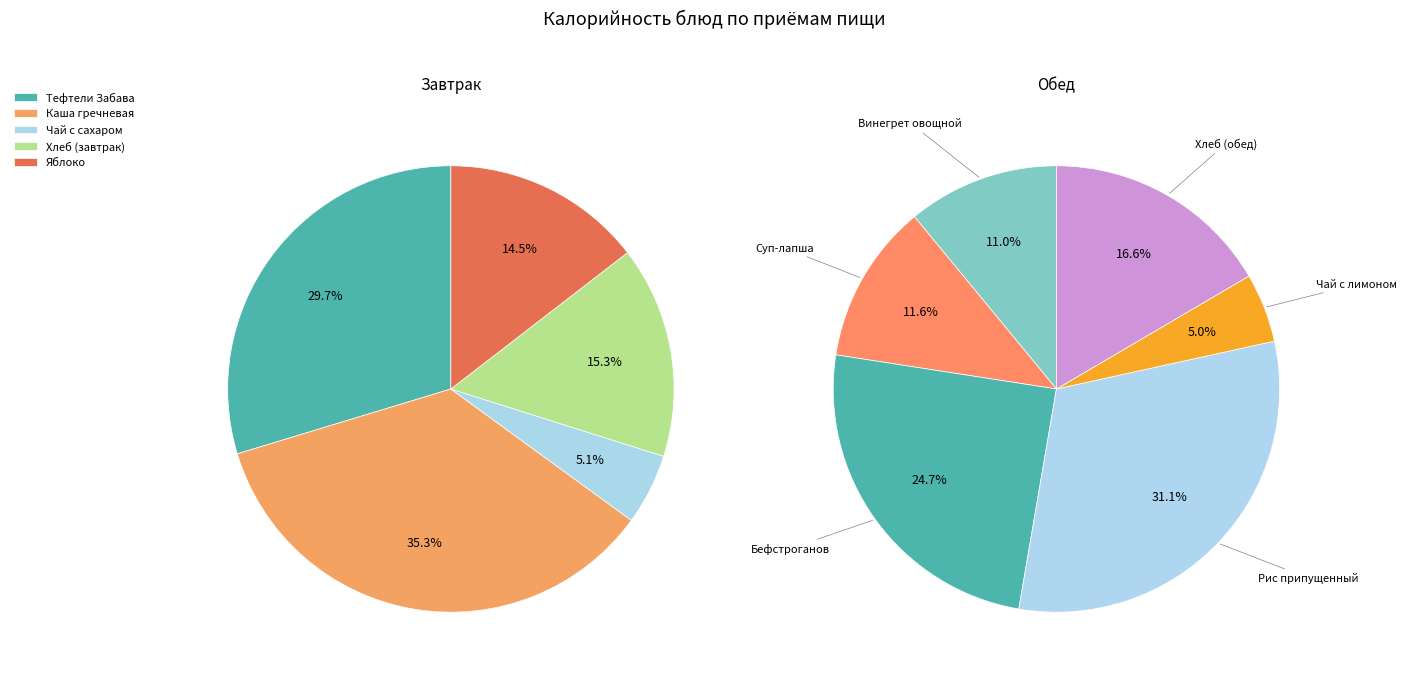

Do Рис припущенный and Тефтели Забава together represent more than half of the pie?

No